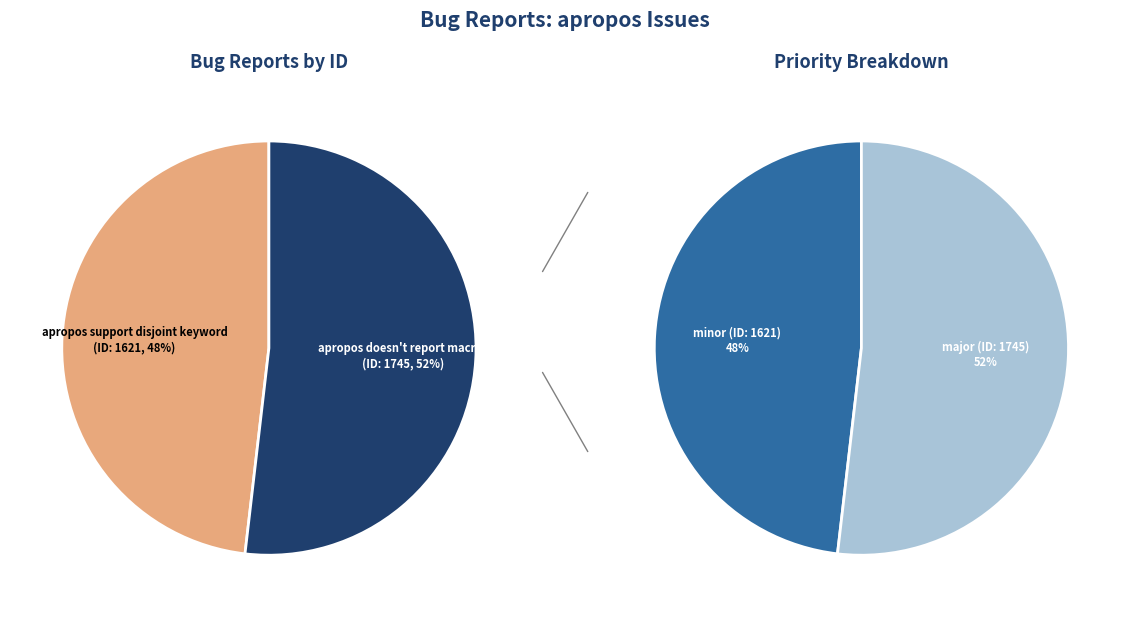

To the nearest percent, what is the difference between the largest and smallest slice percentages?

4%